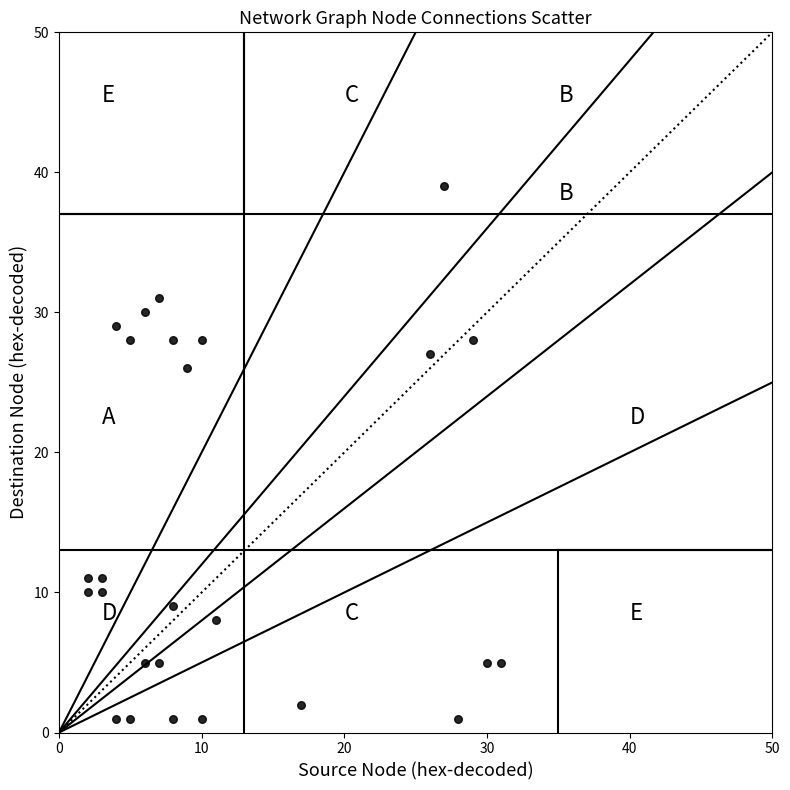

What is the range of X values (max minus min)?

29